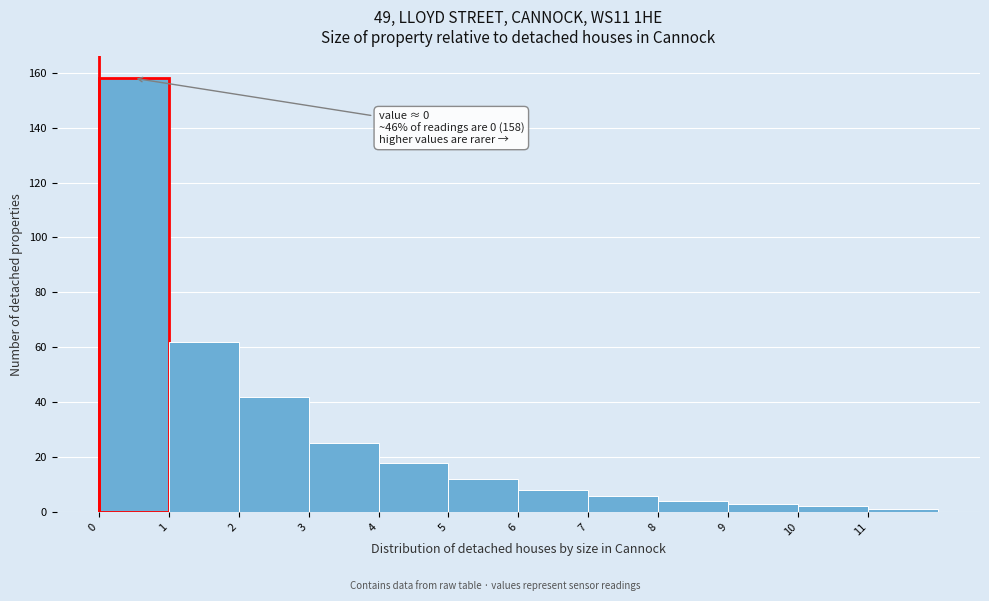

Which range on the x-axis has the tallest bar?

0 to 1